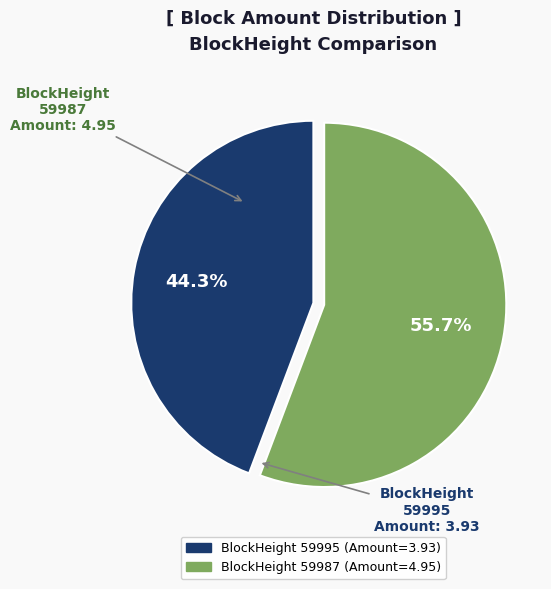

Between BlockHeight 59995 and BlockHeight 59987, which is larger?

BlockHeight 59987